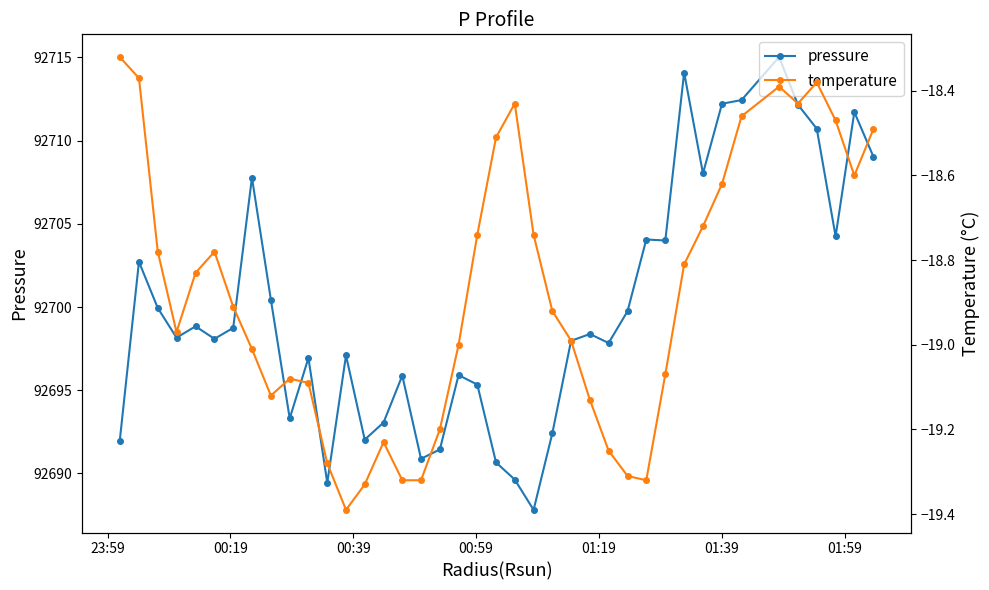

What is the value of the pressure point at the 39th from the left?

92711.7